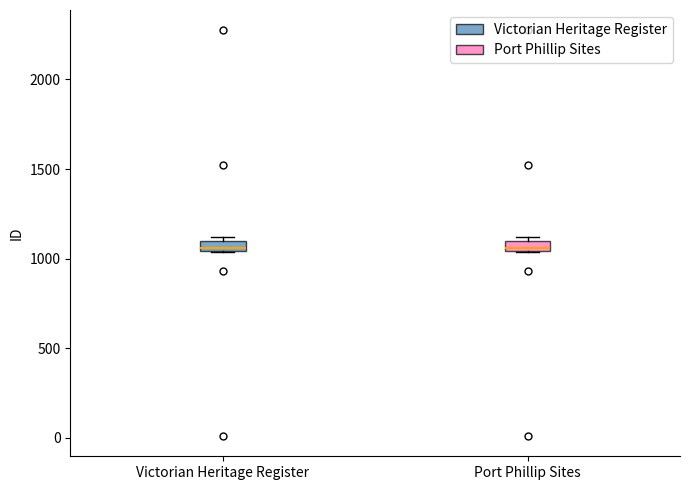

Where is the upper edge of the box for Victorian Heritage Register on the y-axis? The values are not printed on the chart, so give them approximately, as read against the axis.

1100